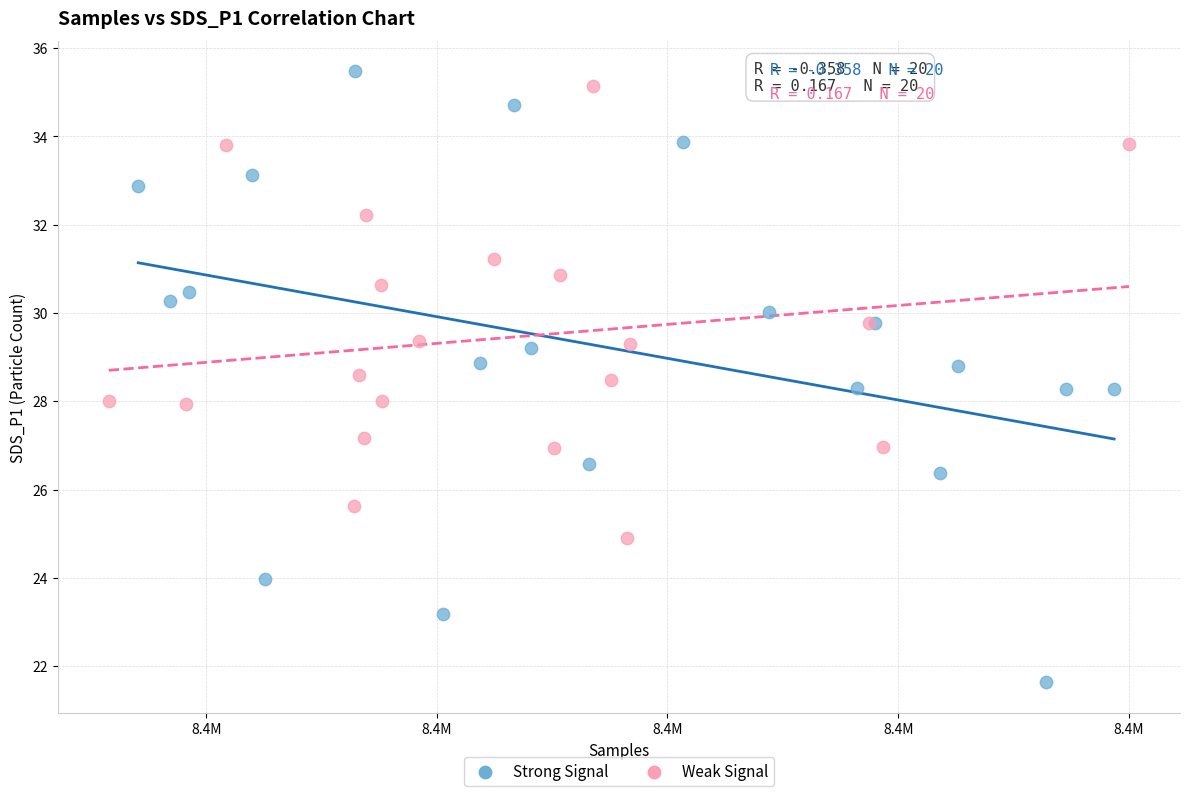

Which series reaches the minimum Y coordinate?

Strong Signal